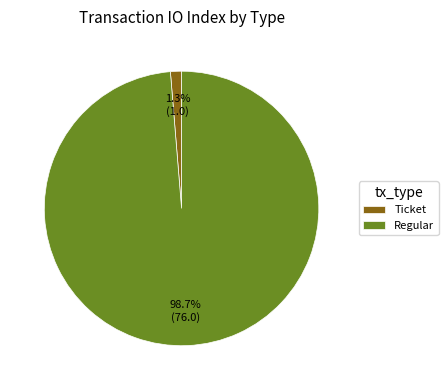

How many segments does this pie chart have?

2